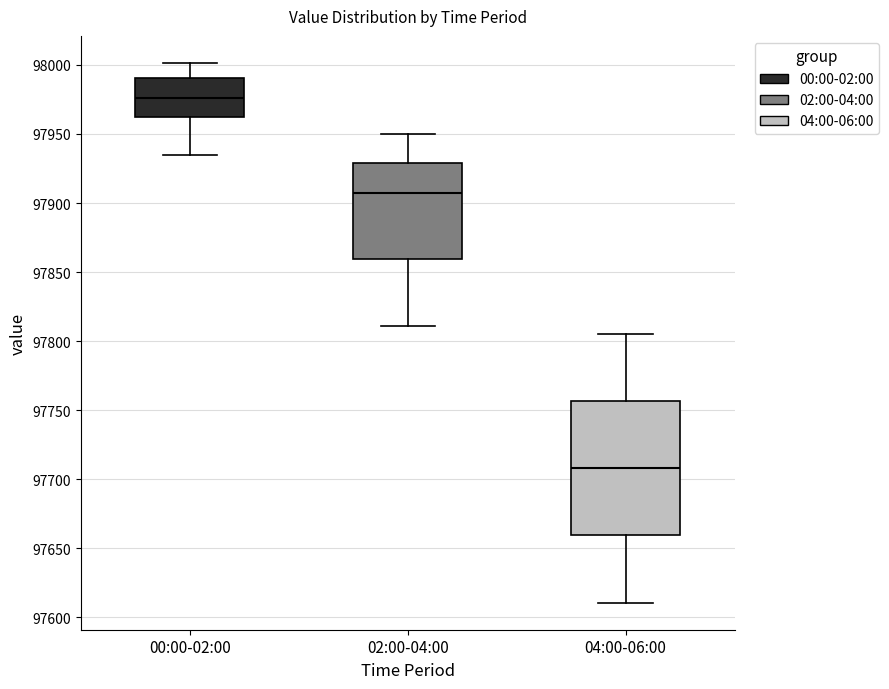

Which box's median line is the highest?

00:00-02:00